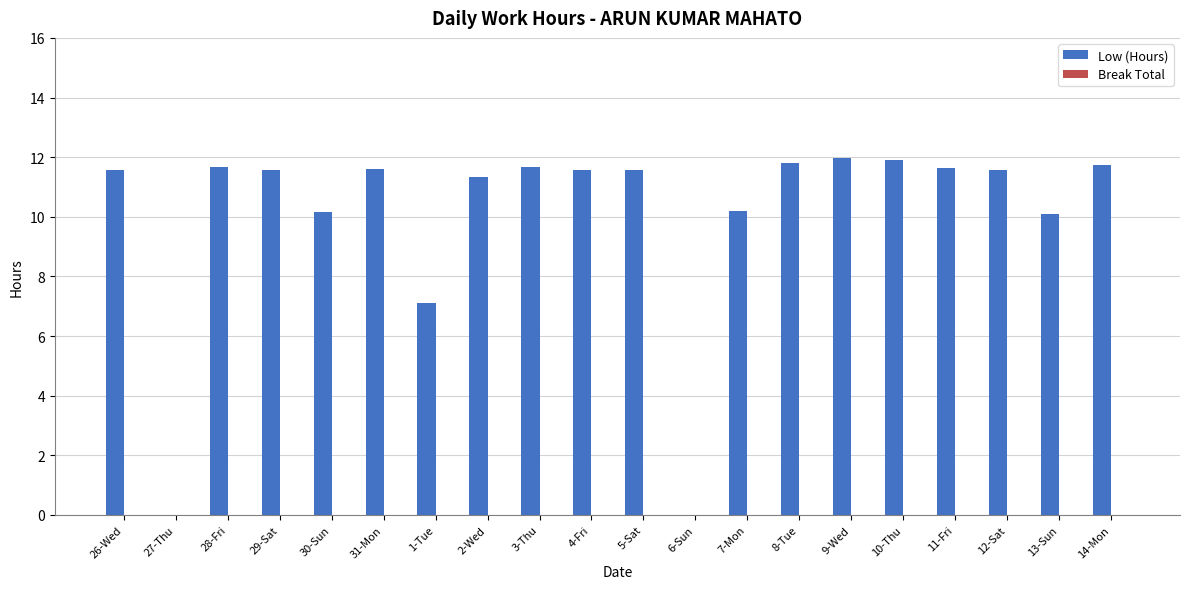

The value at 7-Mon is 10.2. True or false?

True